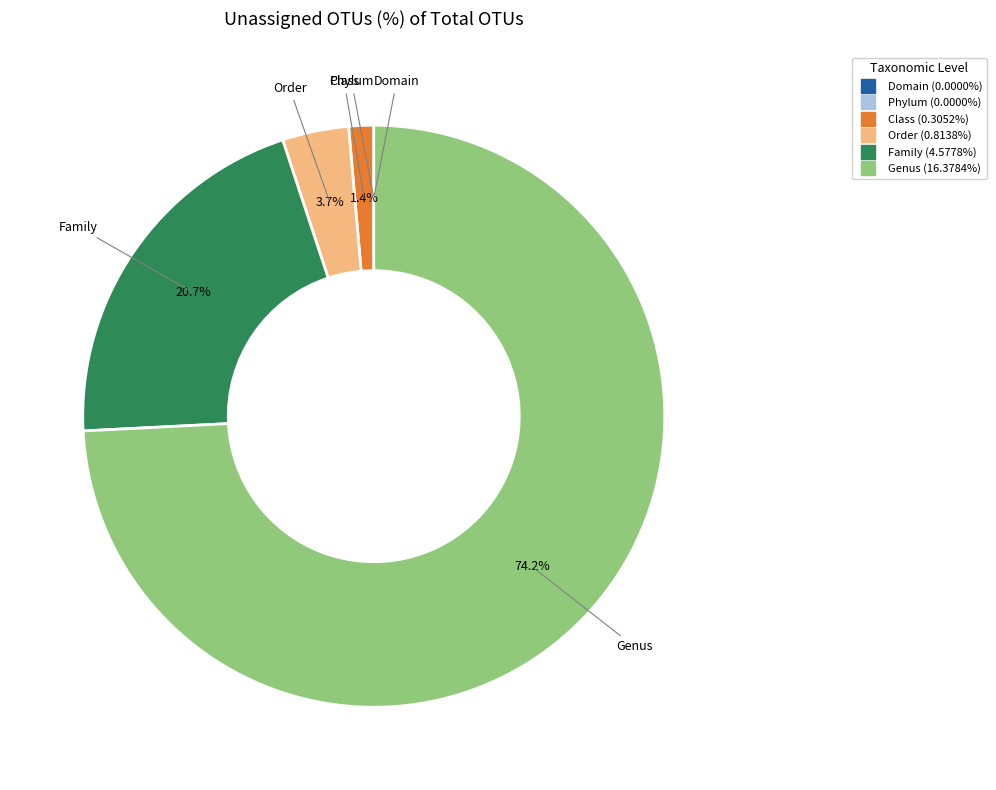

To the nearest percent, what percentage of the pie is Genus?

74%